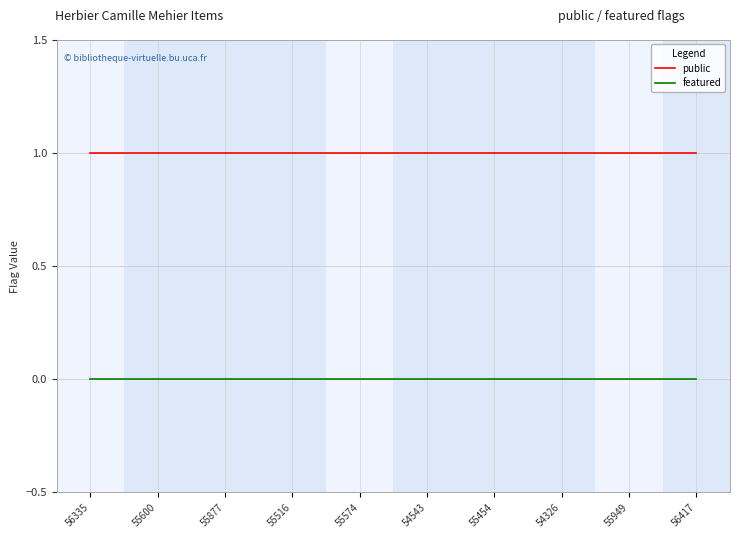

What is the maximum value shown in the chart?

1